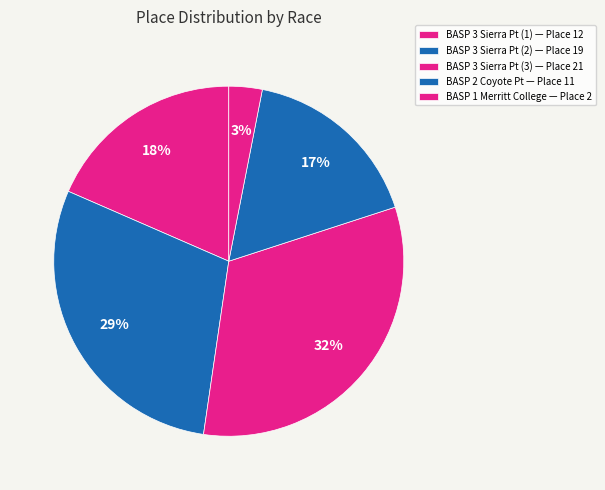

Is the sum of BASP 3 Sierra Pt (3) and BASP 1 Merritt College greater than half?

No